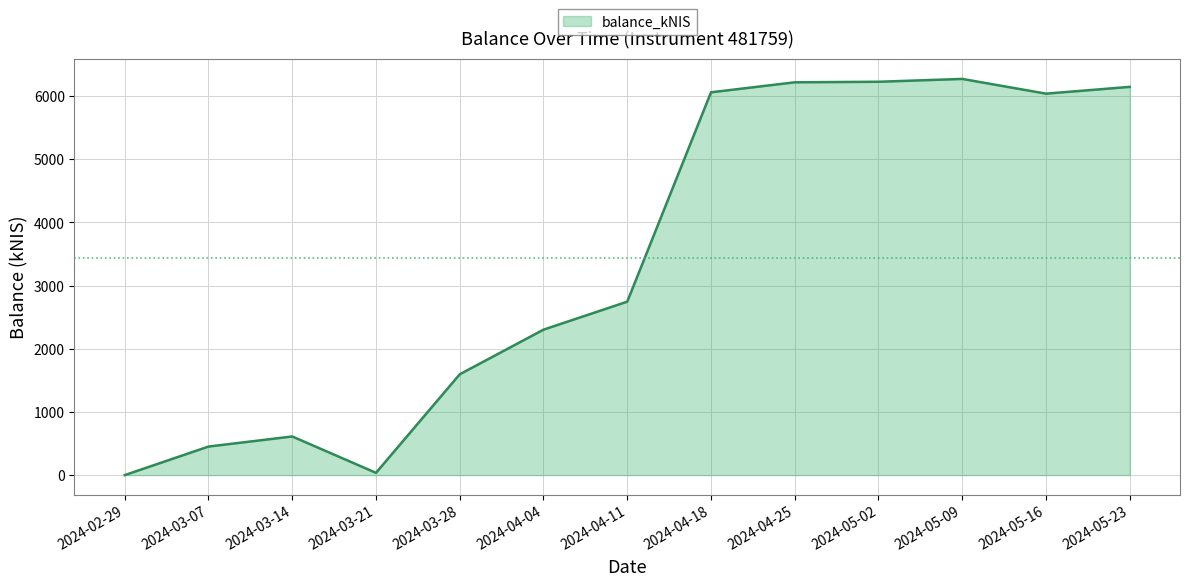

Which has a higher value, 2024-04-04 or 2024-03-07?

2024-04-04